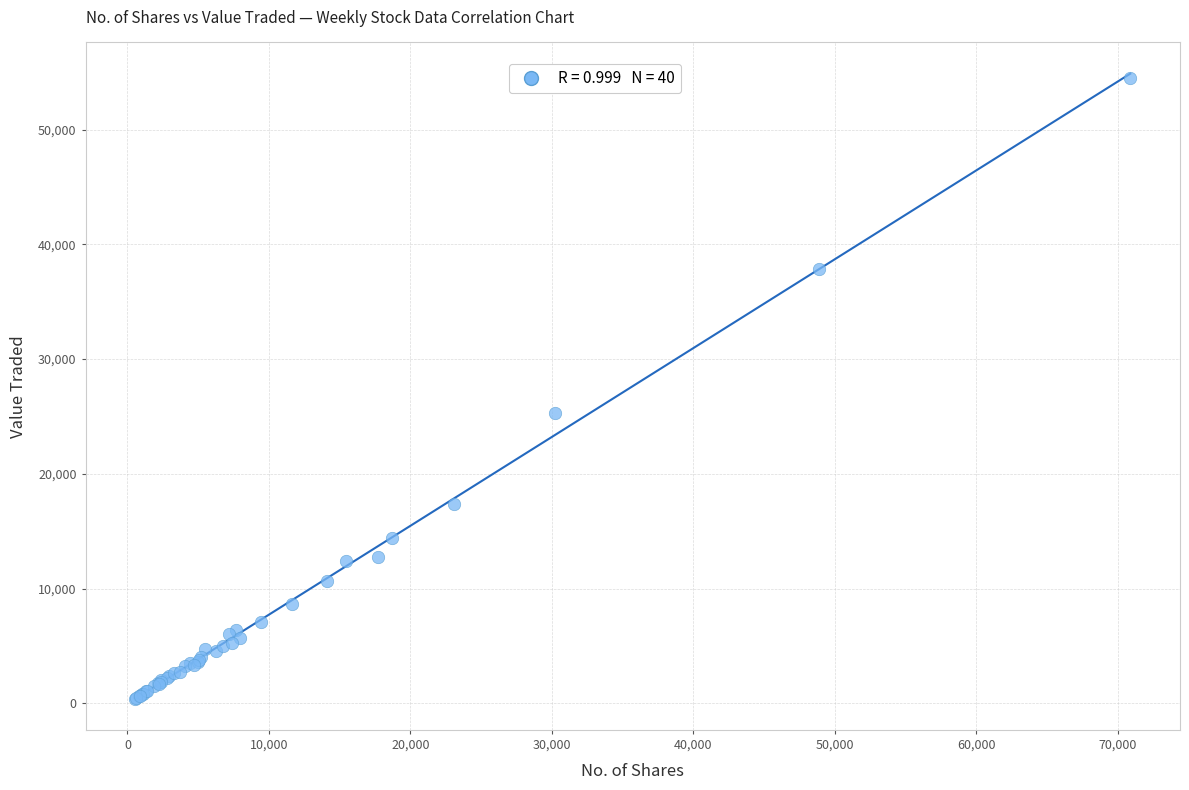

What Y value in the scatter plot is closest to 27450?

25323